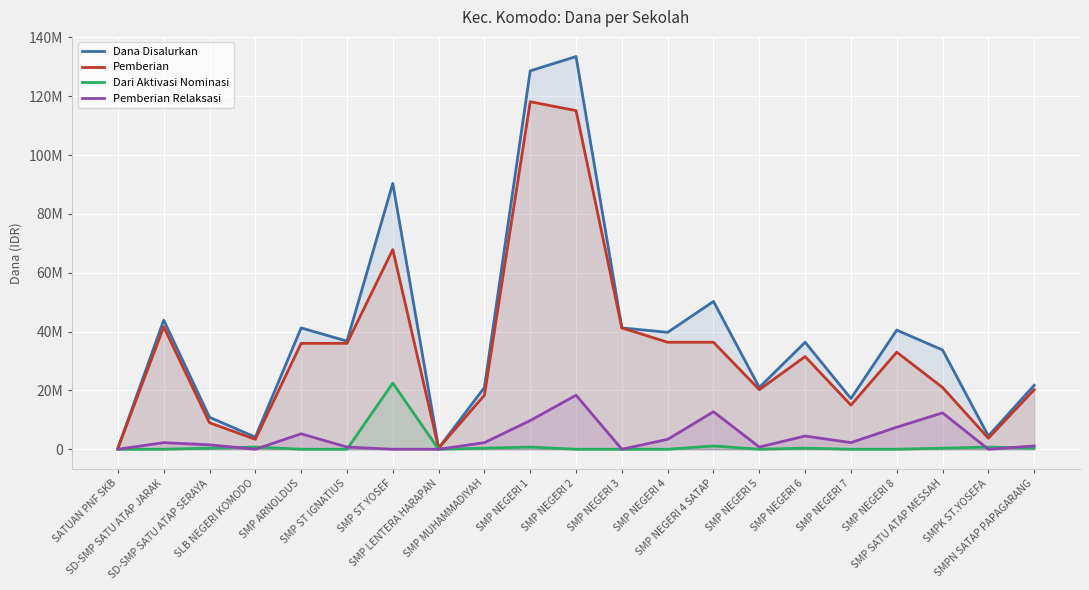

At which label does Pemberian first exceed 31500000?

SD-SMP SATU ATAP JARAK